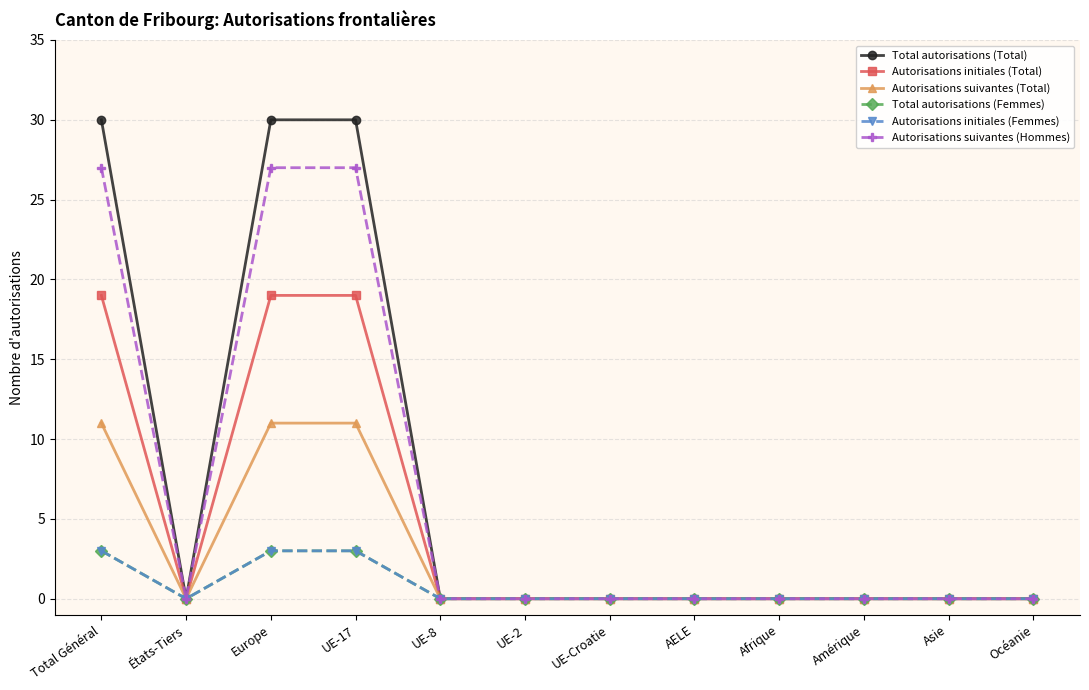

Reading right to left, extract all data points from this chart.

Total autorisations (Total): Océanie=0	Asie=0	Amérique=0	Afrique=0	AELE=0	UE-Croatie=0	UE-2=0	UE-8=0	UE-17=30	Europe=30	États-Tiers=0	Total Général=30
Autorisations initiales (Total): Océanie=0	Asie=0	Amérique=0	Afrique=0	AELE=0	UE-Croatie=0	UE-2=0	UE-8=0	UE-17=19	Europe=19	États-Tiers=0	Total Général=19
Autorisations suivantes (Total): Océanie=0	Asie=0	Amérique=0	Afrique=0	AELE=0	UE-Croatie=0	UE-2=0	UE-8=0	UE-17=11	Europe=11	États-Tiers=0	Total Général=11
Total autorisations (Femmes): Océanie=0	Asie=0	Amérique=0	Afrique=0	AELE=0	UE-Croatie=0	UE-2=0	UE-8=0	UE-17=3	Europe=3	États-Tiers=0	Total Général=3
Autorisations initiales (Femmes): Océanie=0	Asie=0	Amérique=0	Afrique=0	AELE=0	UE-Croatie=0	UE-2=0	UE-8=0	UE-17=3	Europe=3	États-Tiers=0	Total Général=3
Autorisations suivantes (Hommes): Océanie=0	Asie=0	Amérique=0	Afrique=0	AELE=0	UE-Croatie=0	UE-2=0	UE-8=0	UE-17=27	Europe=27	États-Tiers=0	Total Général=27